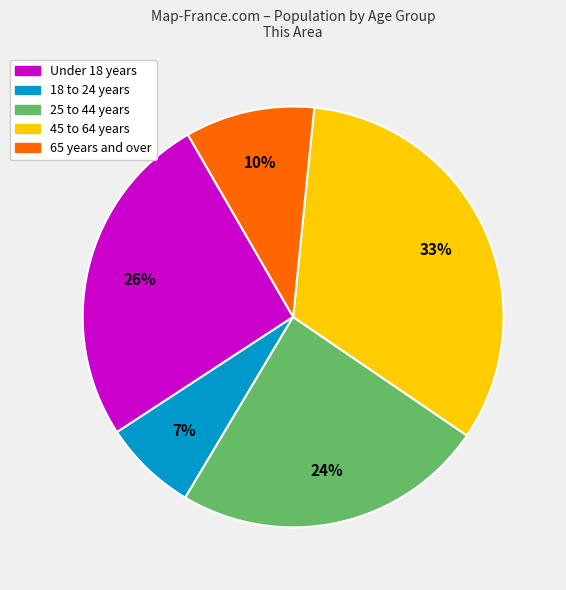

To the nearest percent, what is the difference between the largest and smallest slice percentages?

26%